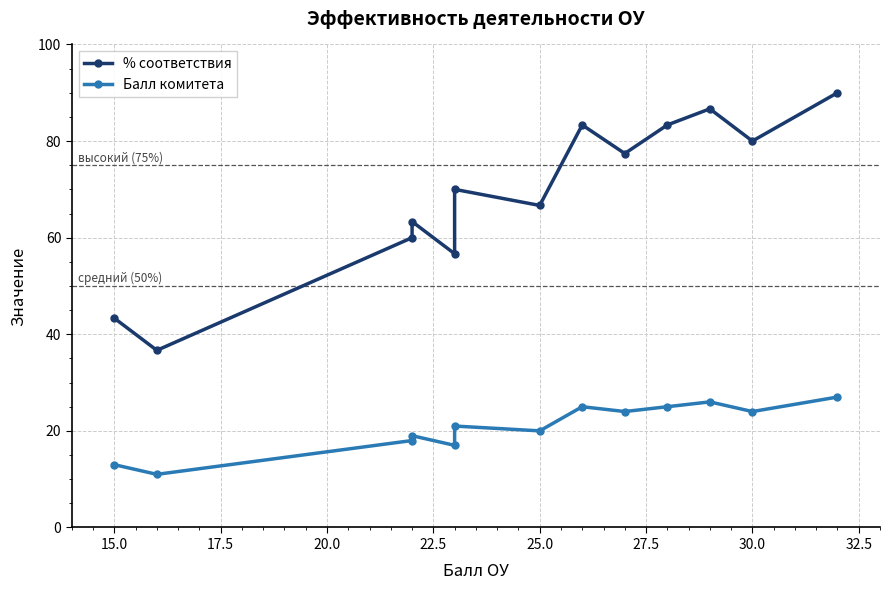

What are all the series names shown in the legend?

% соответствия, Балл комитета